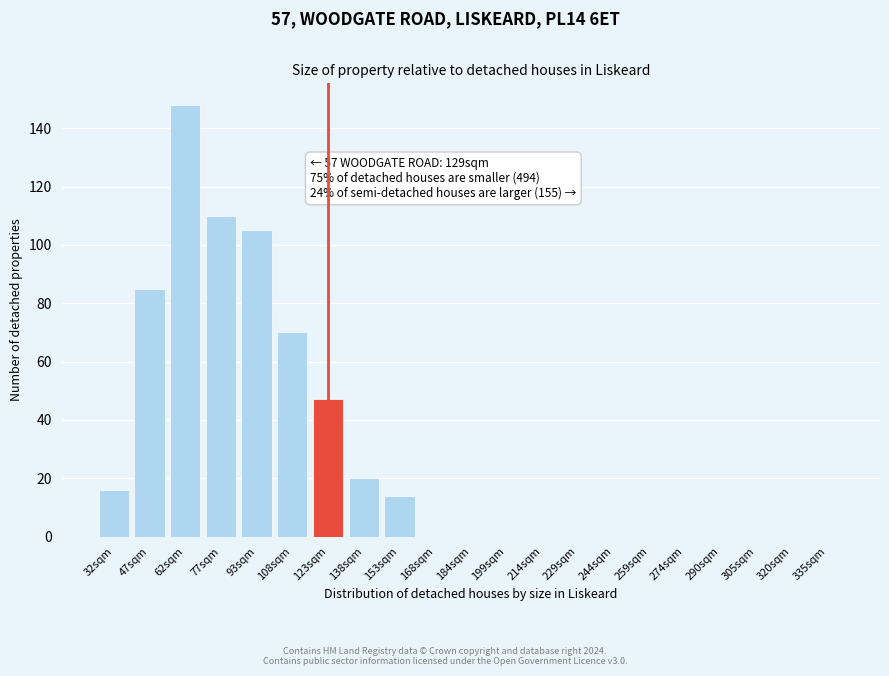

Reading left to right, what are all the values shown in this chart?

32sqm=16	47sqm=85	62sqm=148	77sqm=110	93sqm=105	108sqm=70	123sqm=47	138sqm=20	153sqm=14	168sqm=0	184sqm=0	199sqm=0	214sqm=0	229sqm=0	244sqm=0	259sqm=0	274sqm=0	290sqm=0	305sqm=0	320sqm=0	335sqm=0